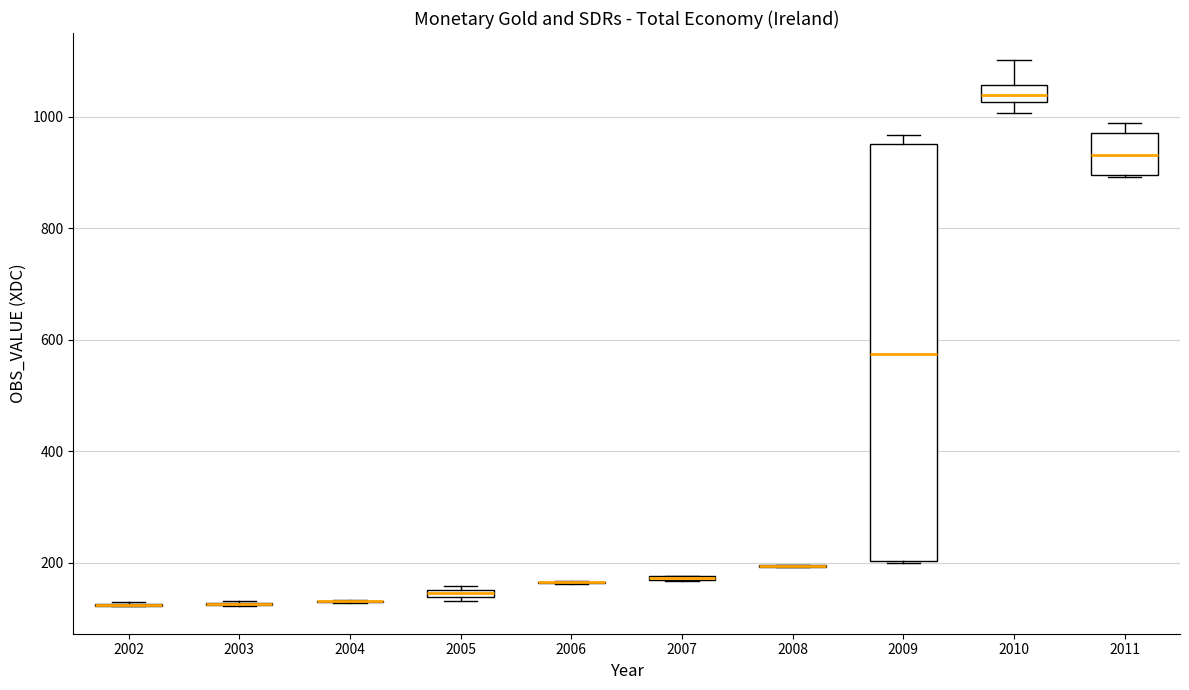

Which box is the tallest, from its lower edge to its upper edge?

2009